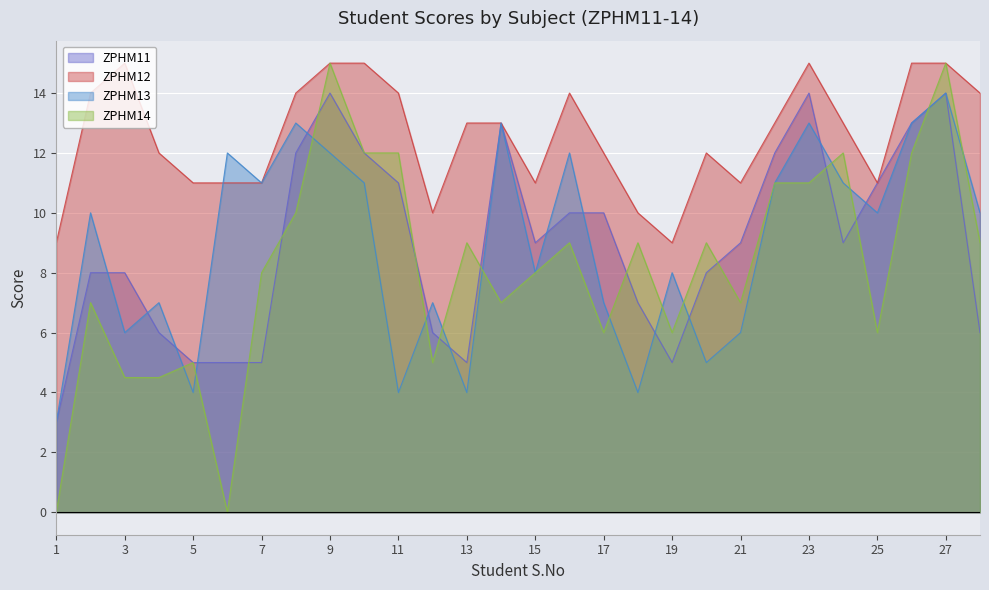

Does the chart display data point markers on the line(s)?

No